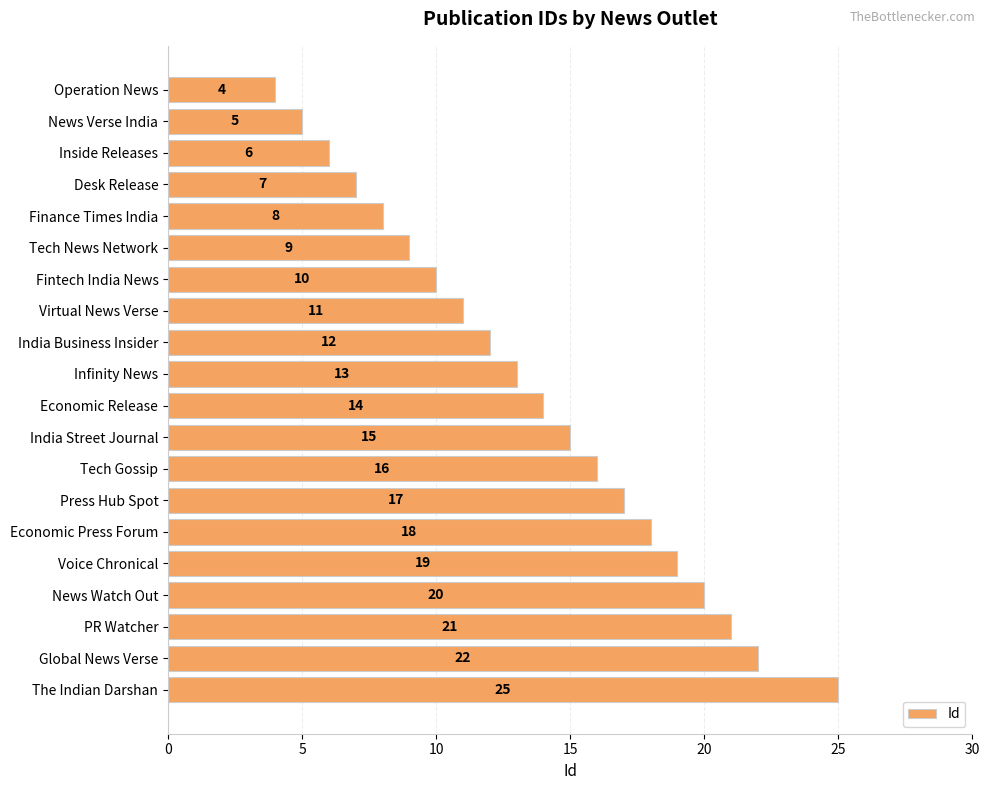

What is the label of the 4th bar from the bottom?

News Watch Out